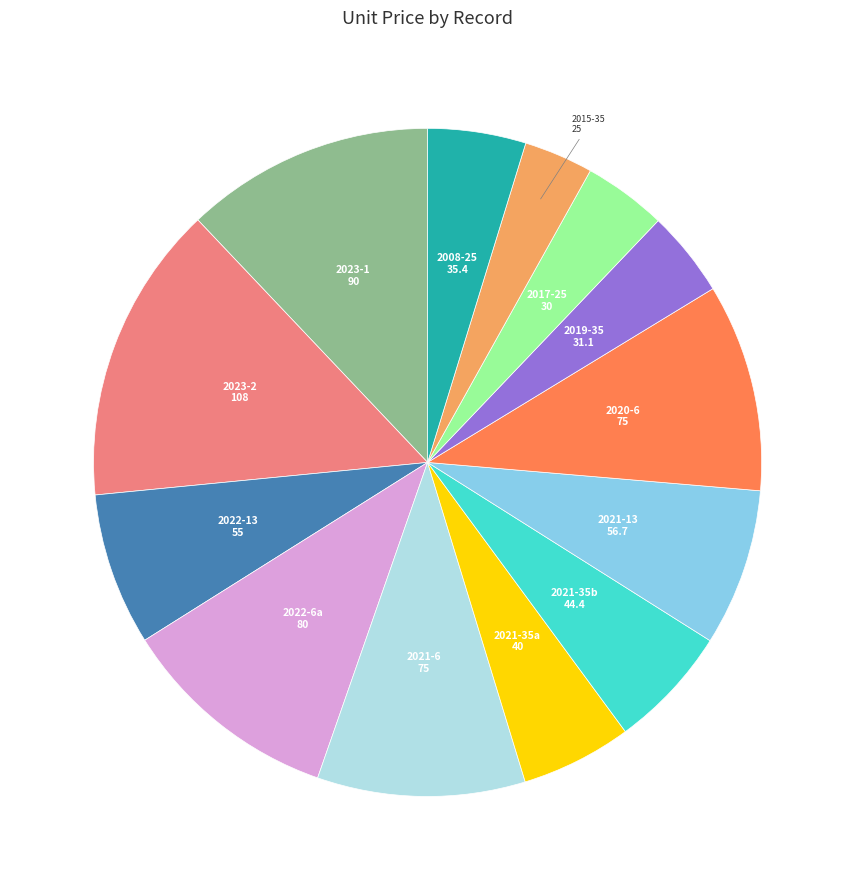

What is the smallest slice in the pie chart?

2015-35